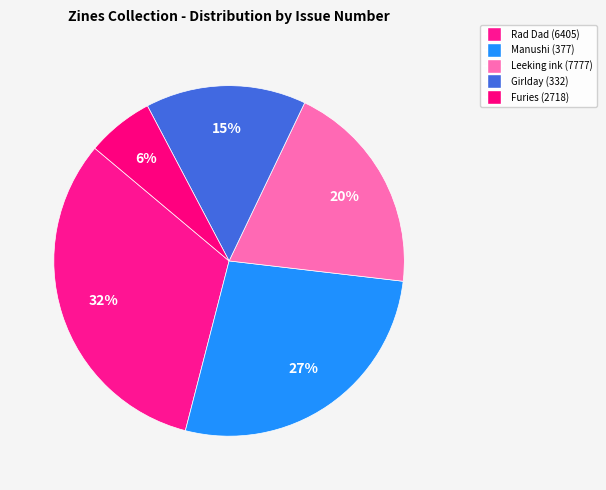

How many slices are in this pie chart?

5